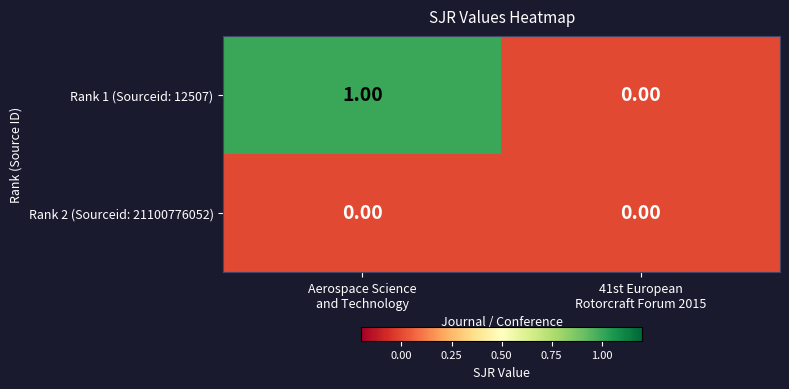

Rank the series by their average value, from highest to lowest.

Rank 1 (Sourceid: 12507), Rank 2 (Sourceid: 21100776052)